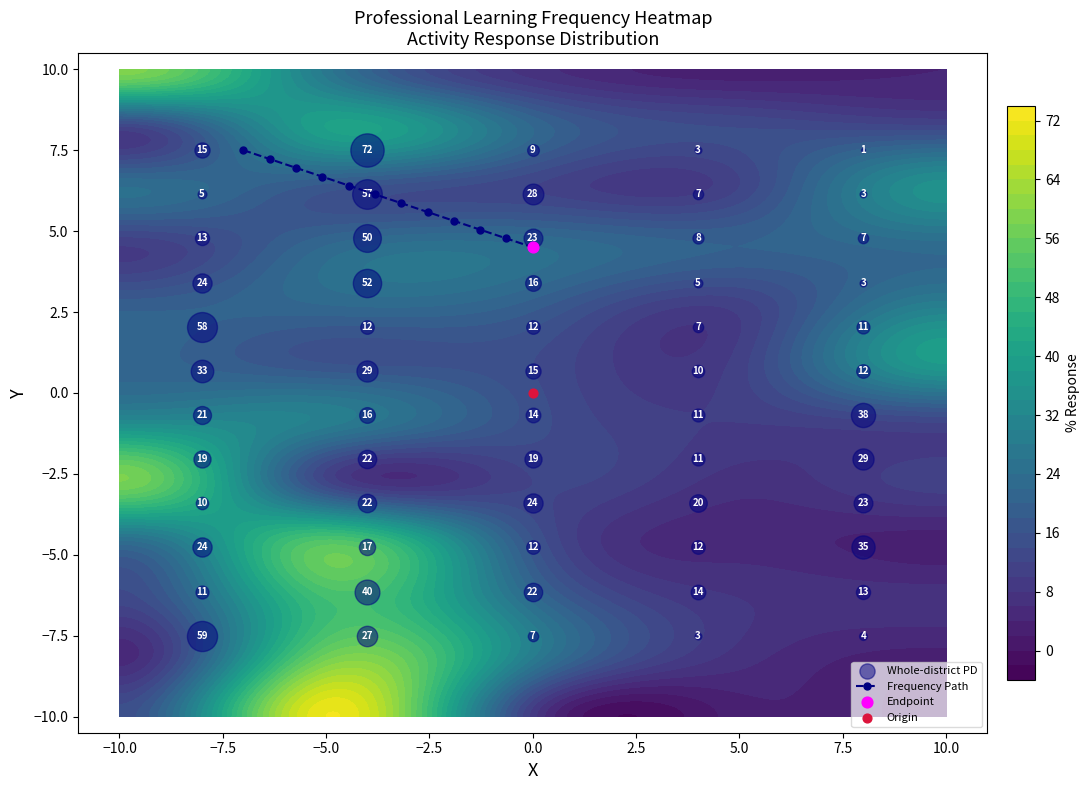

What is the highest value of the Frequency Path series?

7.5